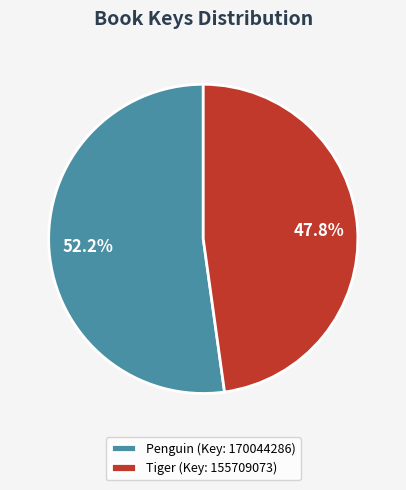

Is the sum of Penguin (Key: 170044286) and Tiger (Key: 155709073) greater than half?

Yes